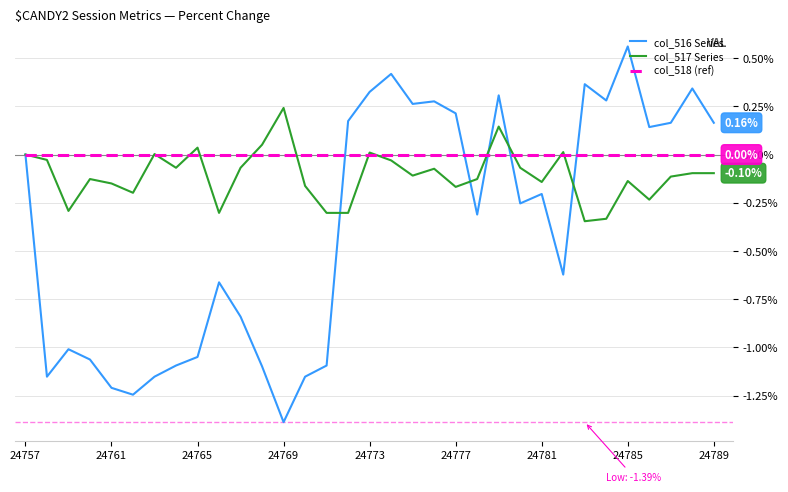

Which series has the largest total across all categories?

col_518 (ref)